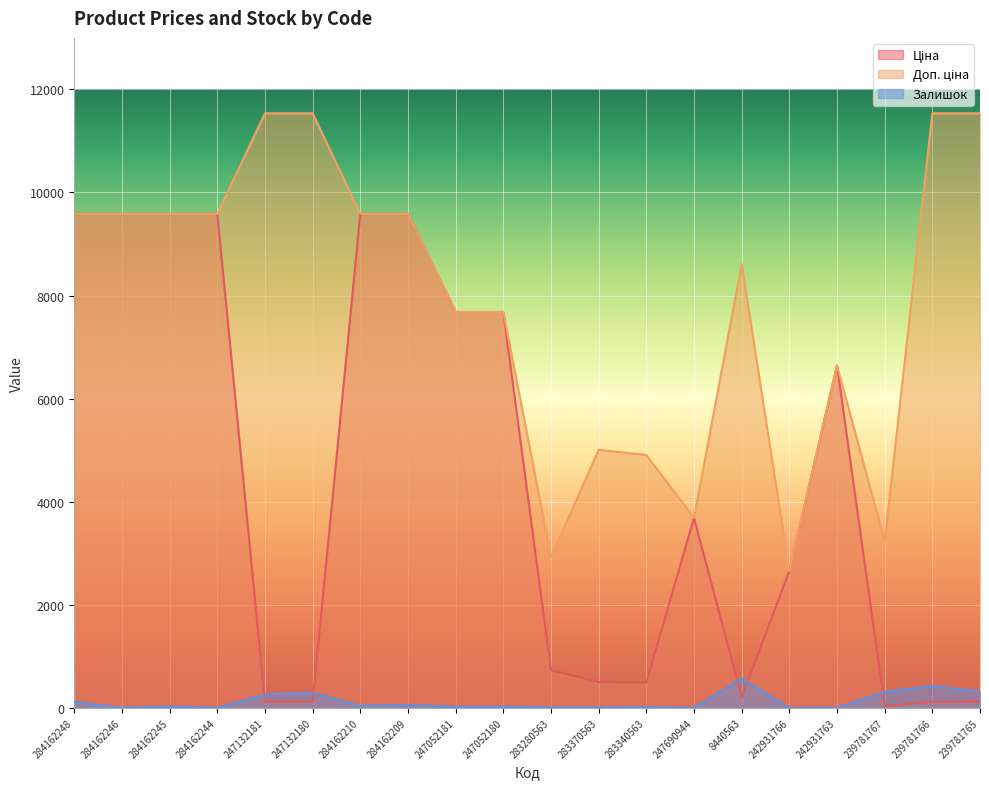

Does the chart display data point markers on the line(s)?

No